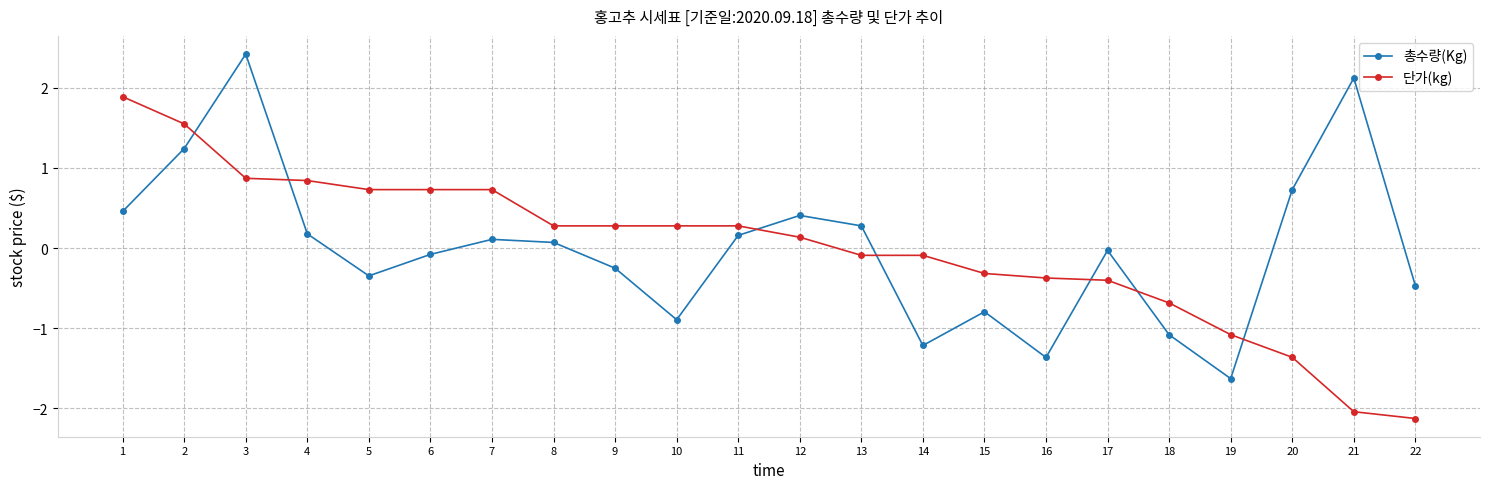

The value of 단가(kg) at 13 is -0.1. True or false?

True